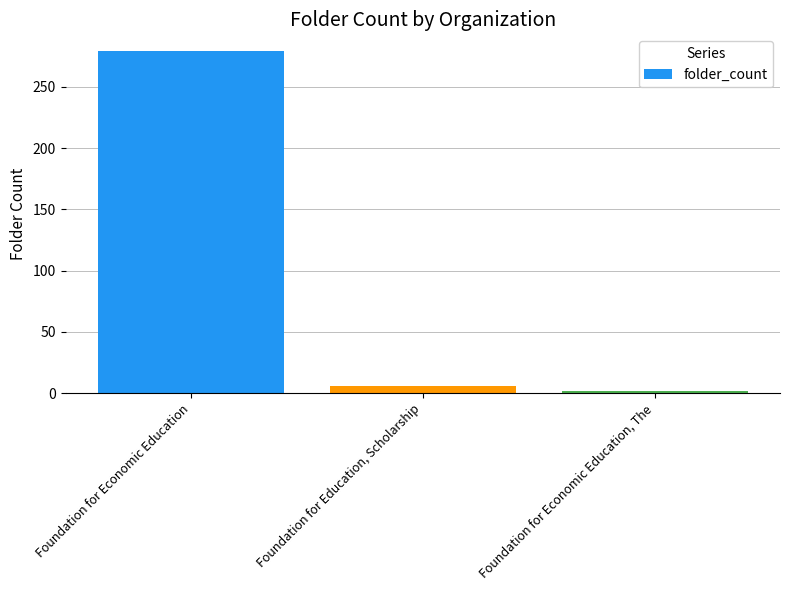

What is the greatest value displayed?

279